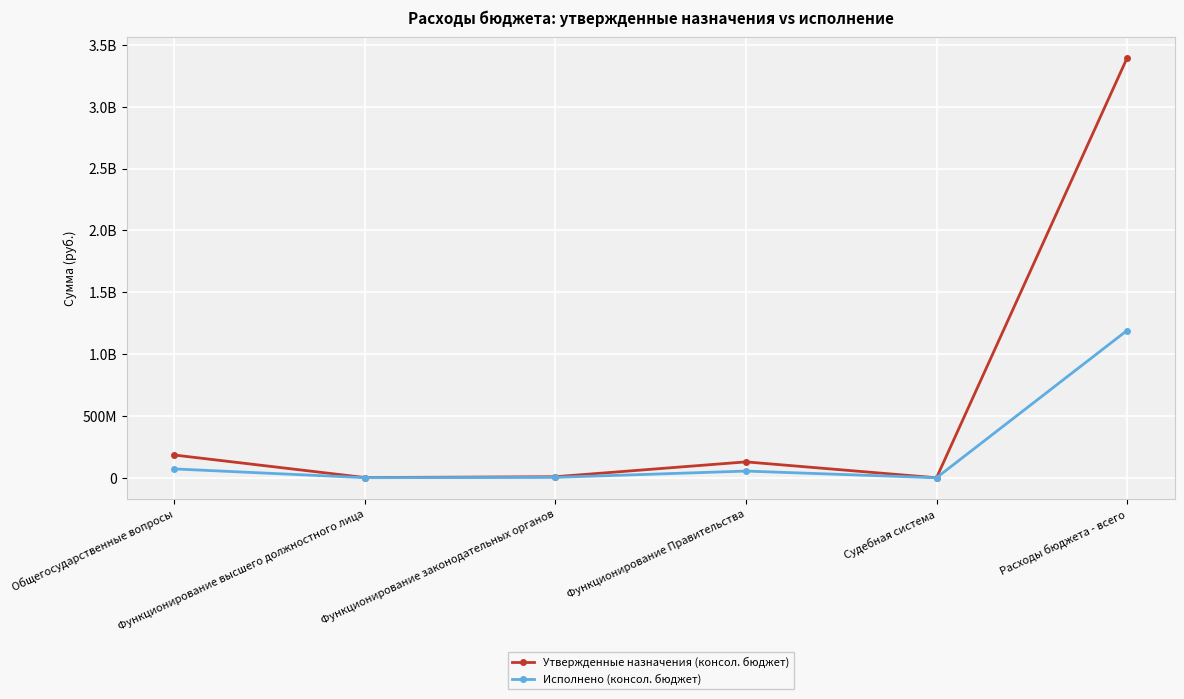

Reading left to right, transcribe all the data shown in this chart.

Утвержденные назначения (консол. бюджет): 183864133.0	1794000.0	8546000.0	128589163.2	31300.0	3394000849.6
Исполнено (консол. бюджет): 71622476.6	700722.5	3326203.0	54210782.9	0.0	1191135407.9